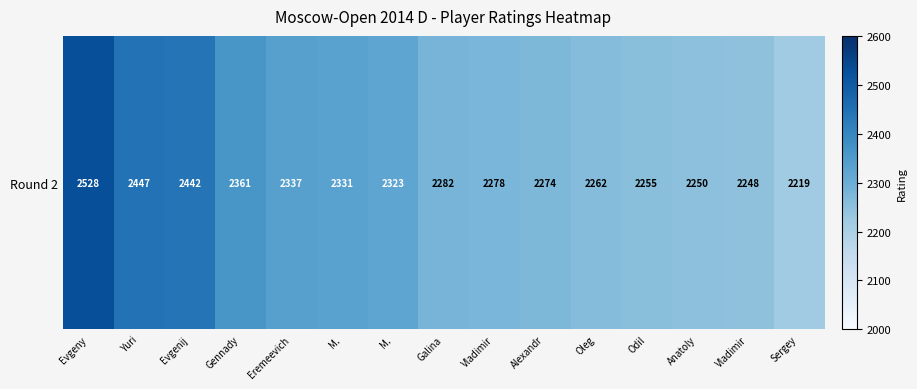

The chart shows a value of 2361 at Gennady. True or false?

True